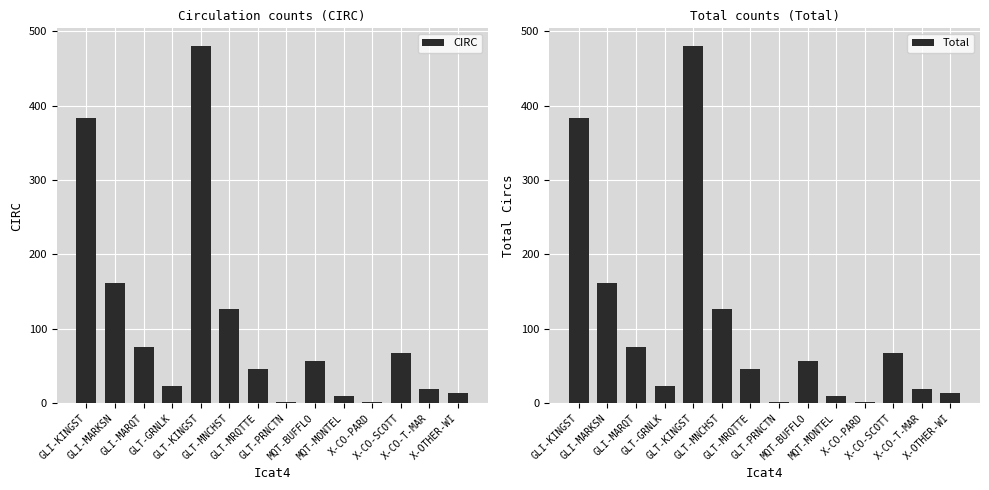

Is the value of Total at X-OTHER-WI greater than the value of CIRC at X-OTHER-WI?

No